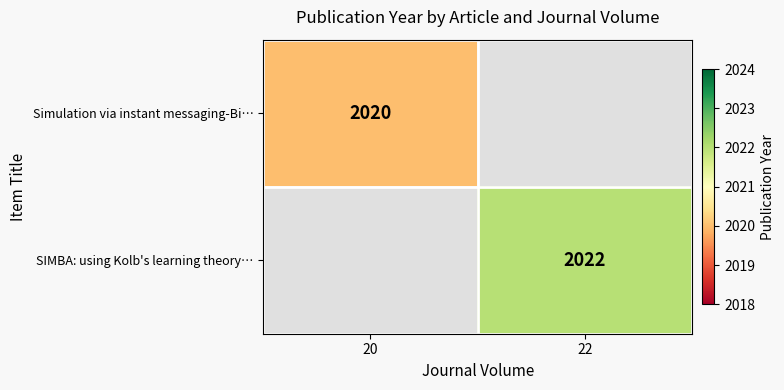

The value of SIMBA: using Kolb's learning theory… at 22 is 2706.0. True or false?

False